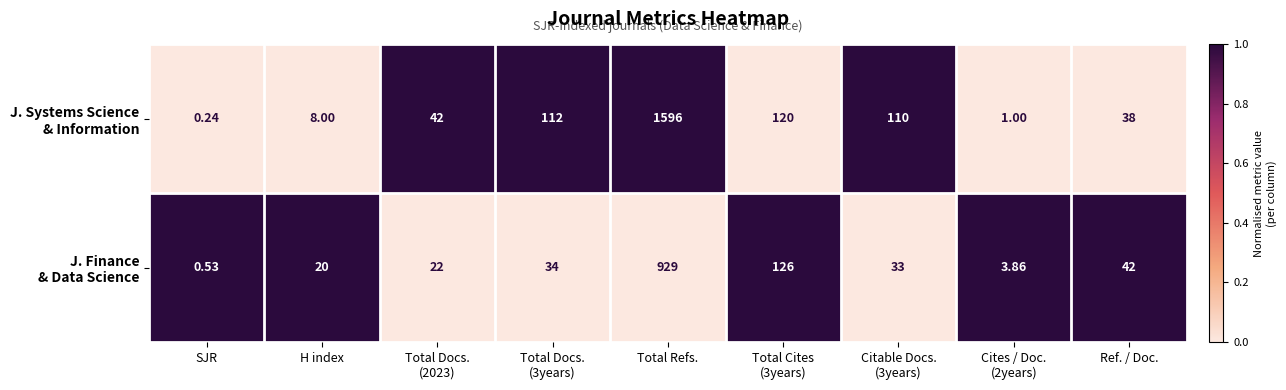

At which category is the sum across all series the highest?

Total Refs.